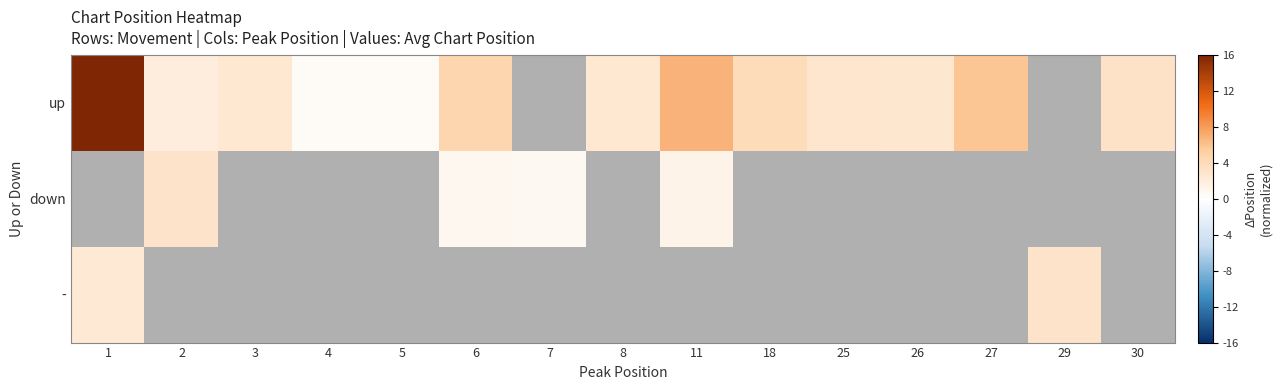

Between 2 and 27, which is larger?

27